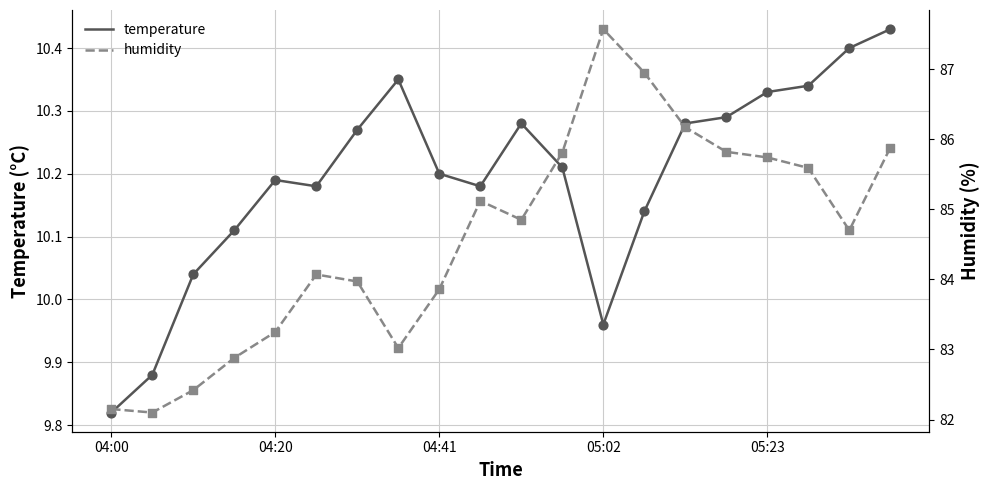

Which series reaches the minimum Y coordinate?

temperature